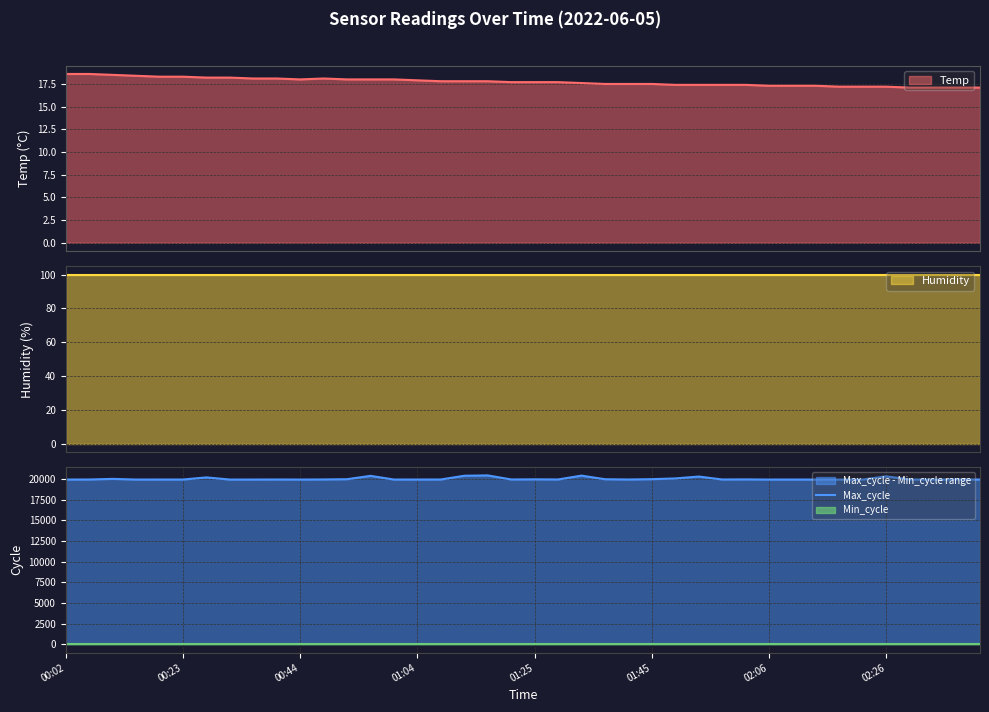

The chart shows a value of 20383 at 17. True or false?

True